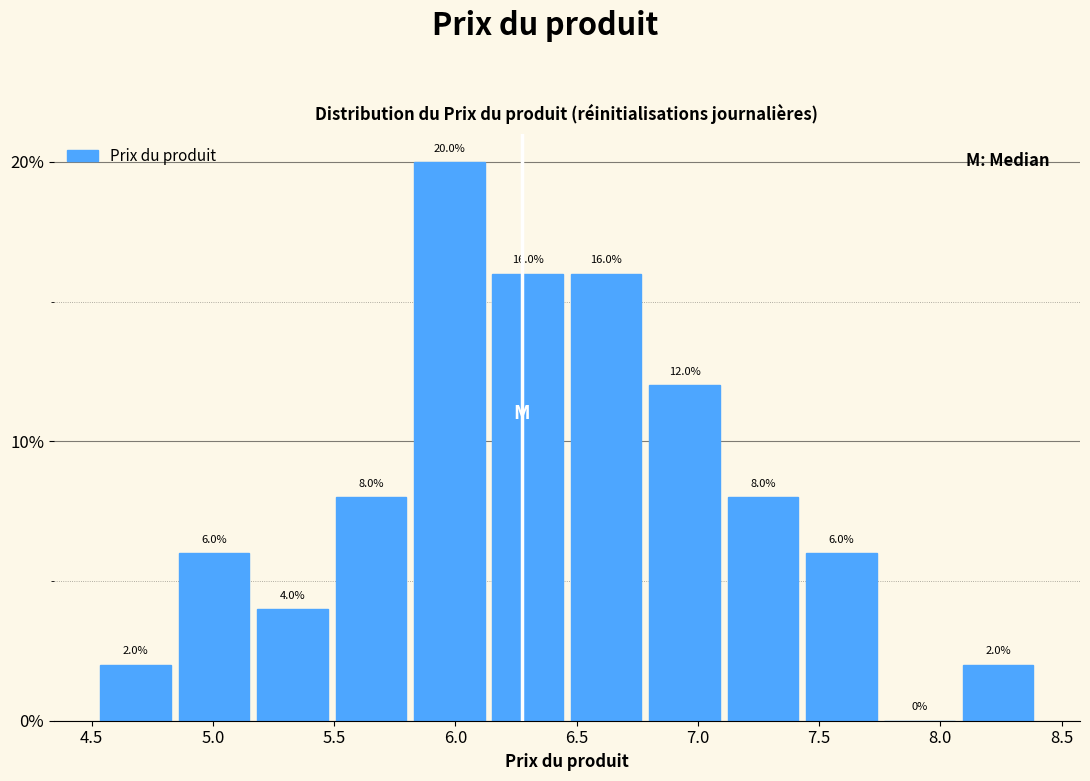

Reading left to right, list every bar in this chart as the range it spans on the x-axis followed by its height. The bar edges are not printed on the chart, so give them approximately, as read against the axis.

4.50 to 4.85: 2.0
4.85 to 5.15: 6.0
5.15 to 5.50: 4.0
5.50 to 5.80: 8.0
5.80 to 6.15: 20.0
6.15 to 6.45: 16.0
6.45 to 6.80: 16.0
6.80 to 7.10: 12.0
7.10 to 7.45: 8.0
7.45 to 7.75: 6.0
7.75 to 8.10: 0.0
8.10 to 8.40: 2.0